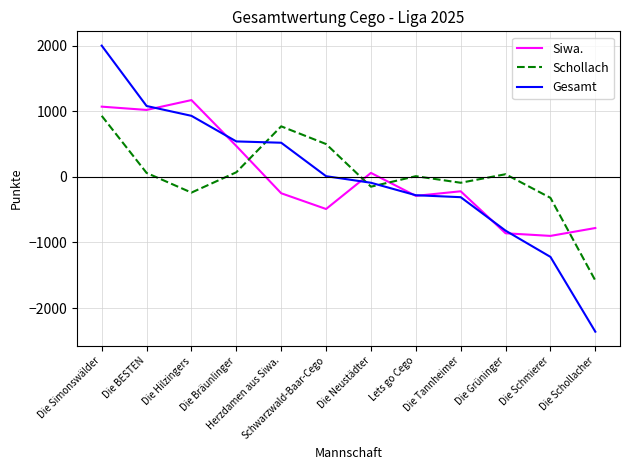

At which category does the chart reach its minimum across all series?

Die Schollacher